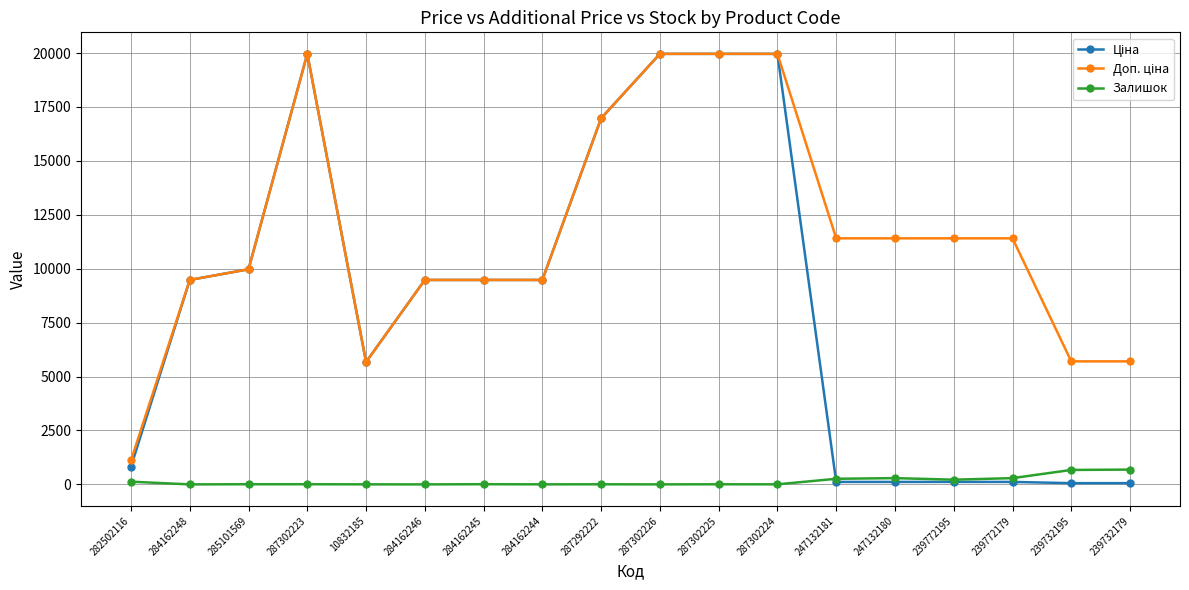

What is the maximum value shown in the chart?

19964.2